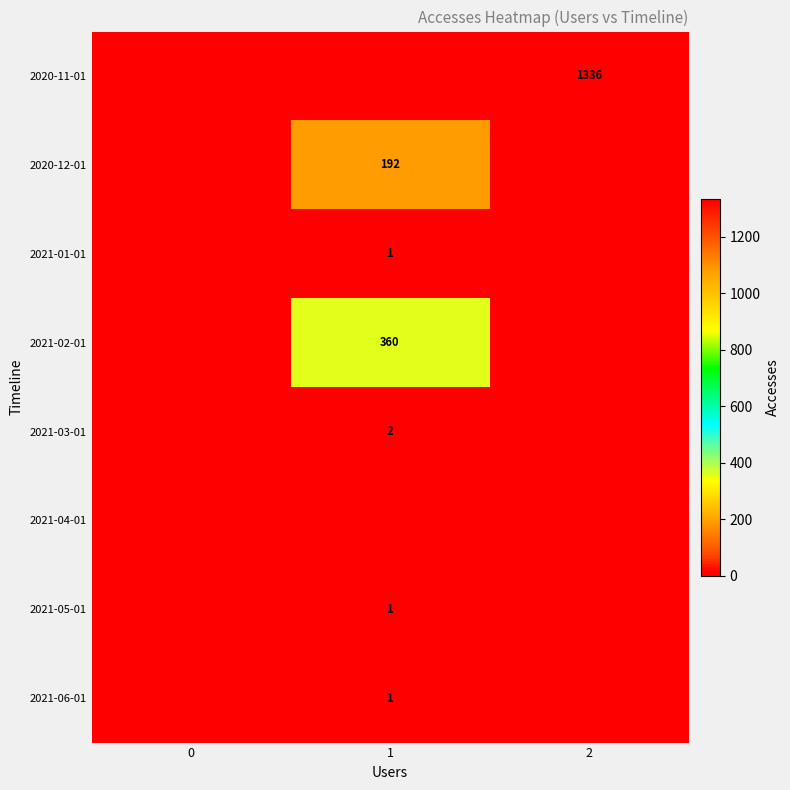

True or false: 2021-01-01 has a value of 0 at 1.

False